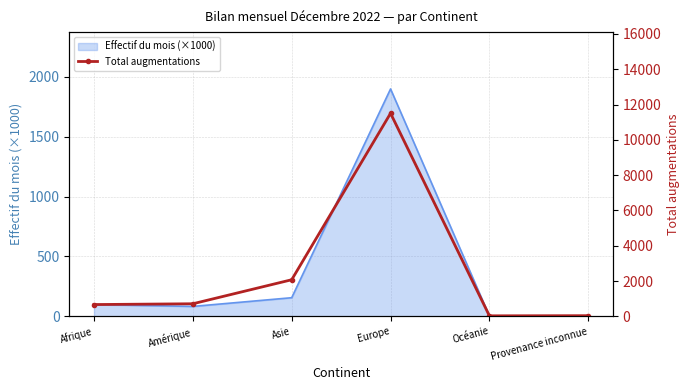

What is the difference between the second highest and second lowest values?

2036